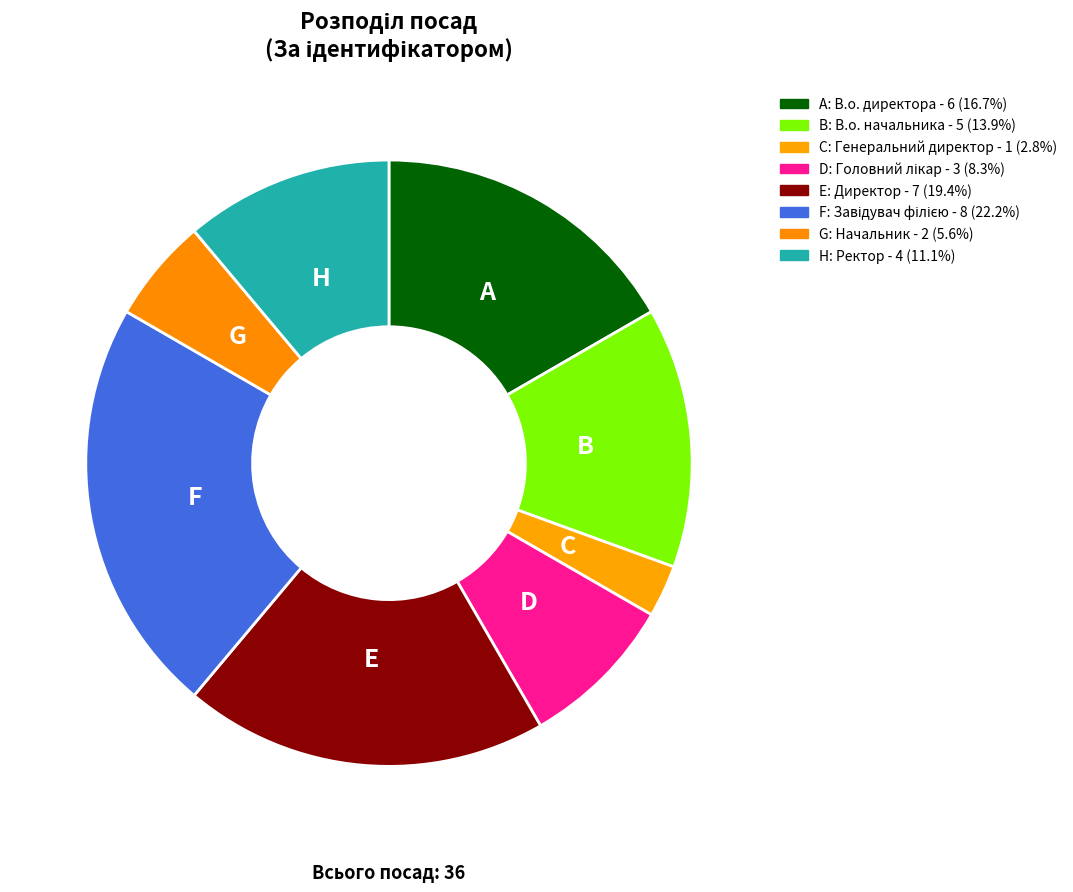

How many slices are in this pie chart?

8